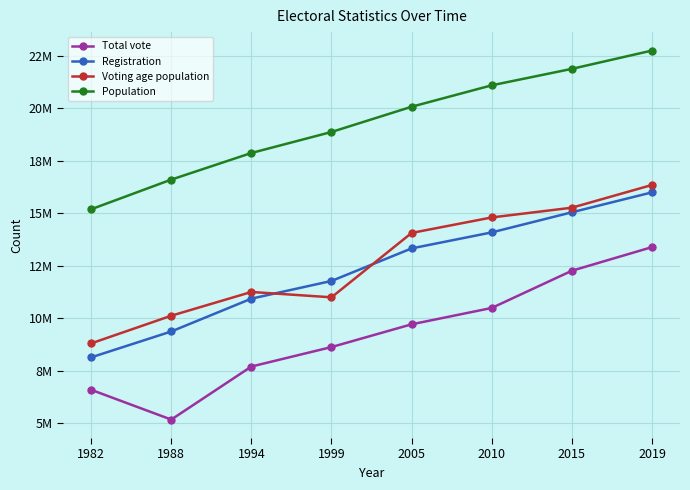

At which category is the sum across all series the highest?

2019